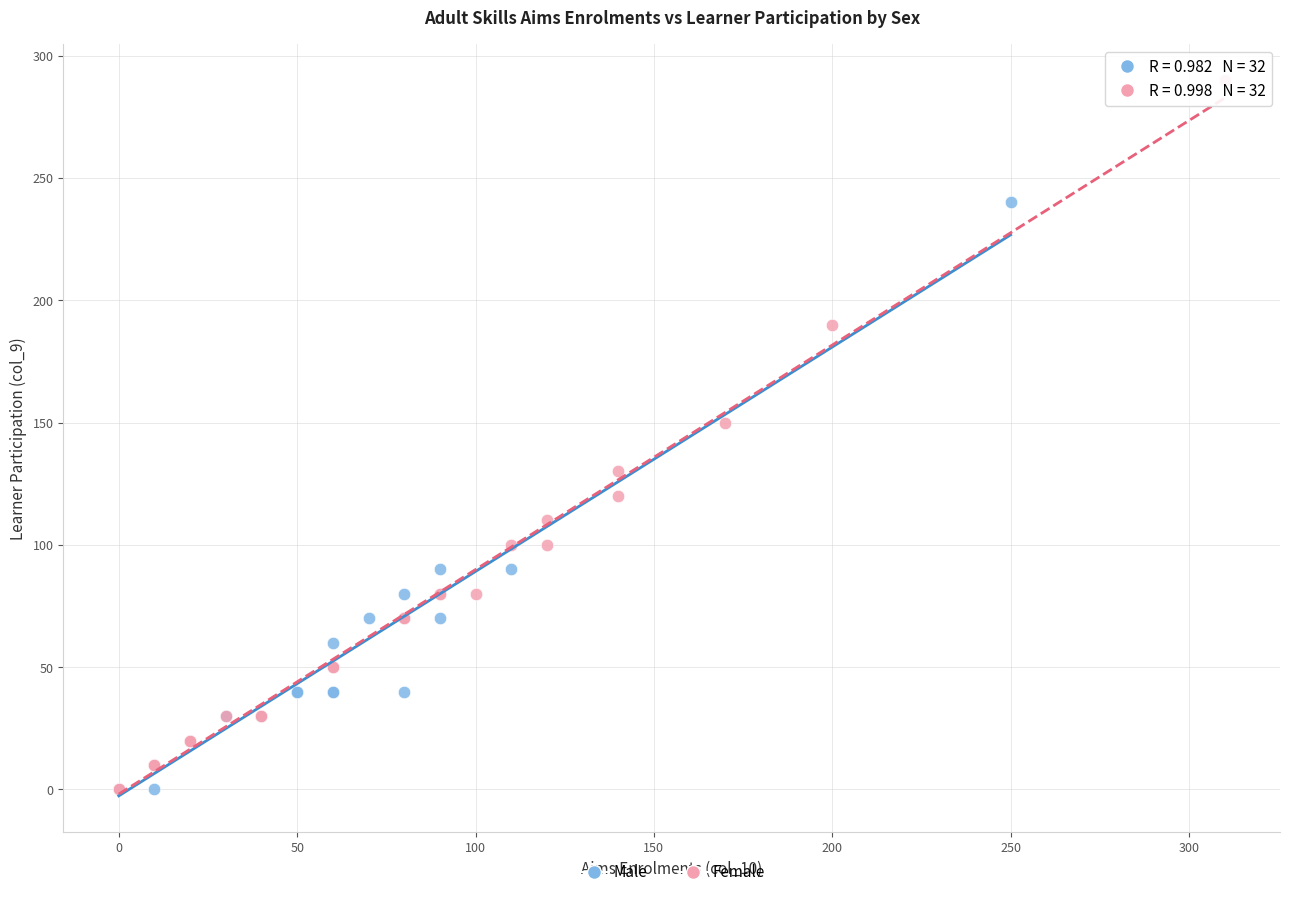

What are all the series names shown in the legend?

Male, Female